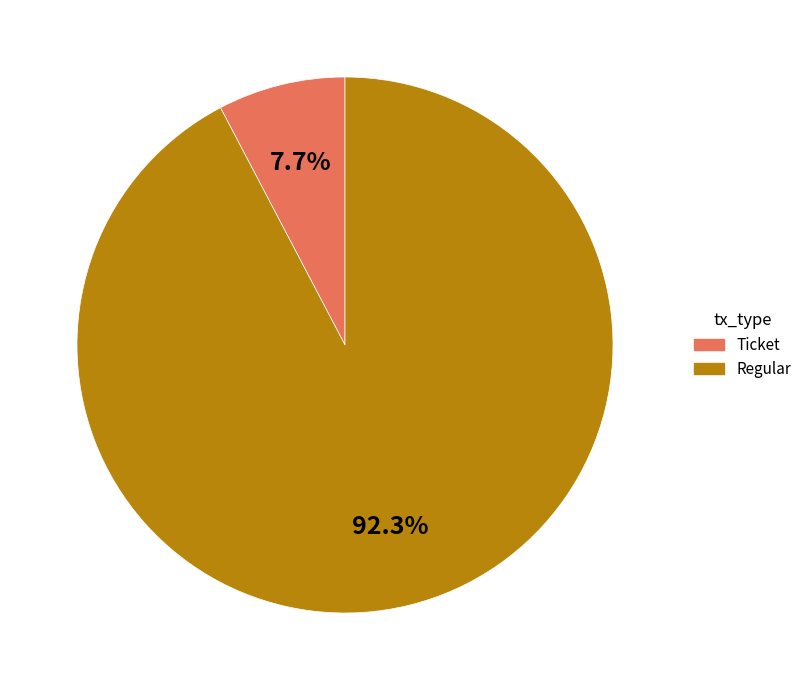

Which slice is the largest?

Regular